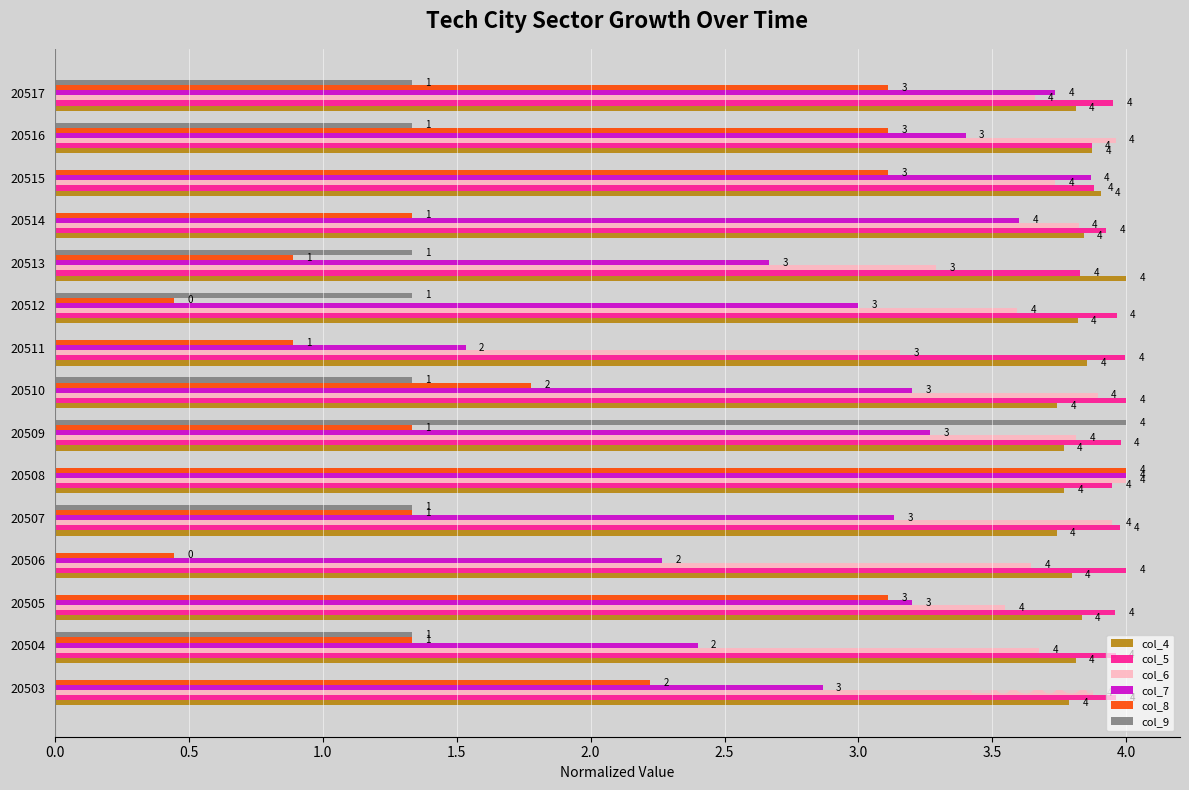

Is the value of col_9 at 20509 greater than the value of col_8 at 20513?

Yes